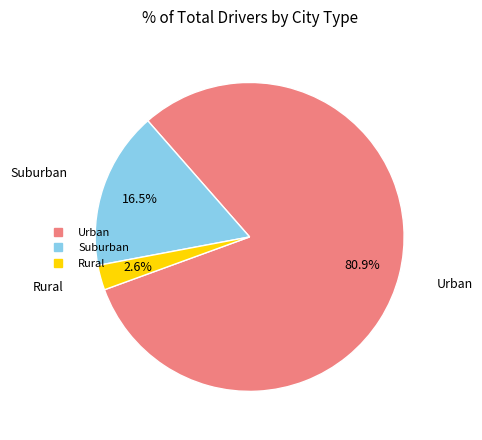

Count the number of slices in the pie.

3